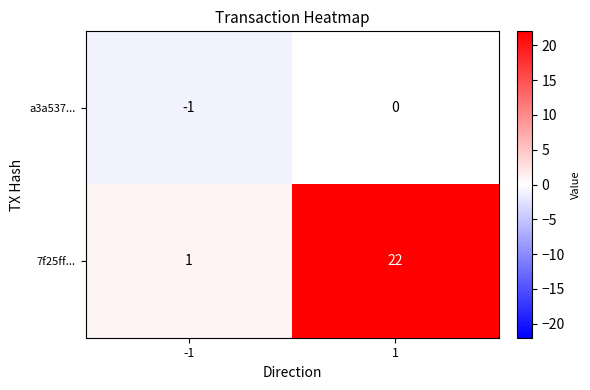

Reading left to right, extract all data points from this chart.

a3a537...: -1	0
7f25ff...: 1	22